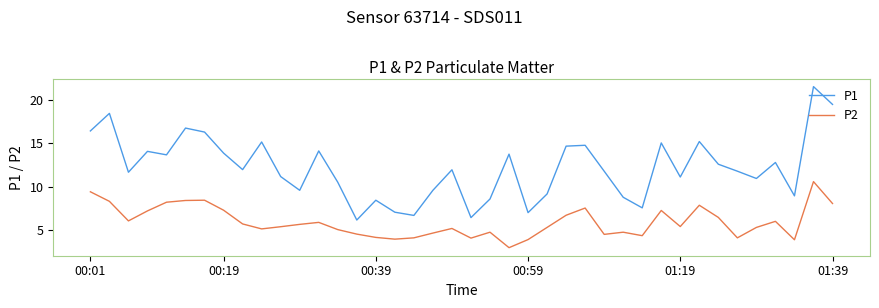

True or false: P2 and P1 cross at least once.

False